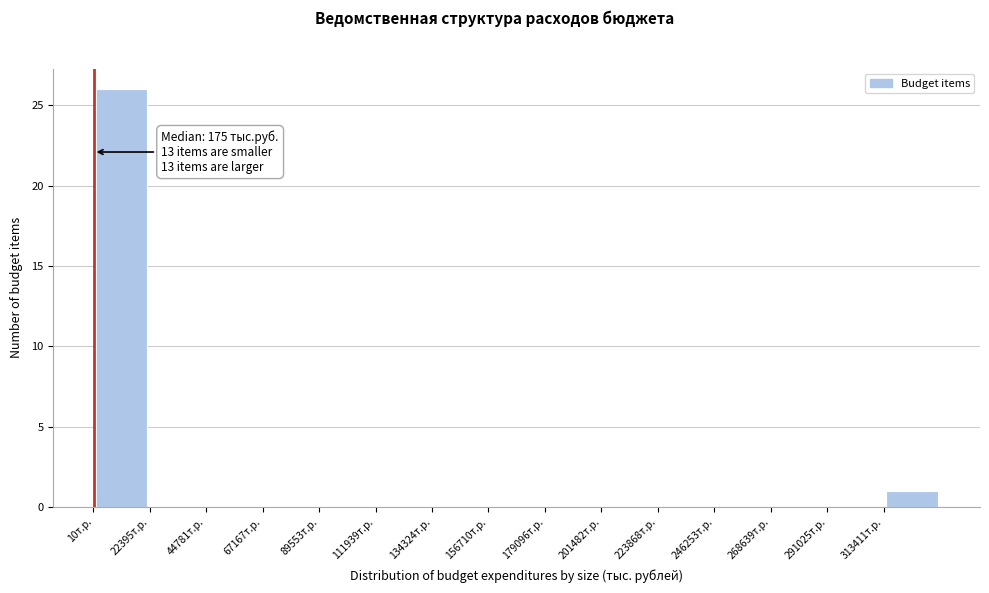

Over which range of the x-axis is the bar tallest?

0 to 20000